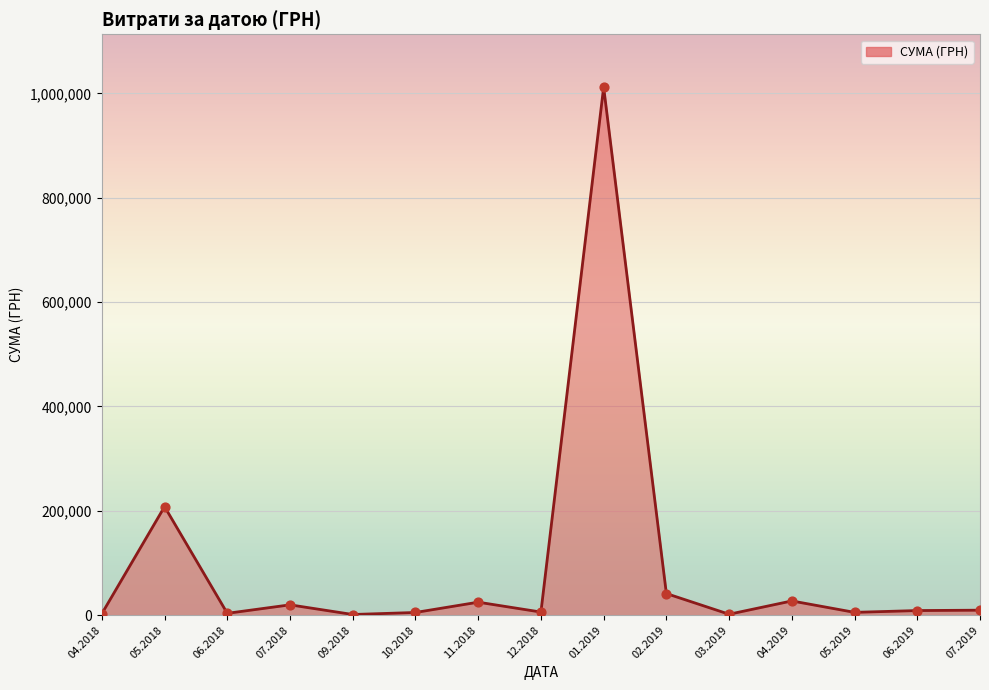

What is the greatest value displayed?

1011914.6